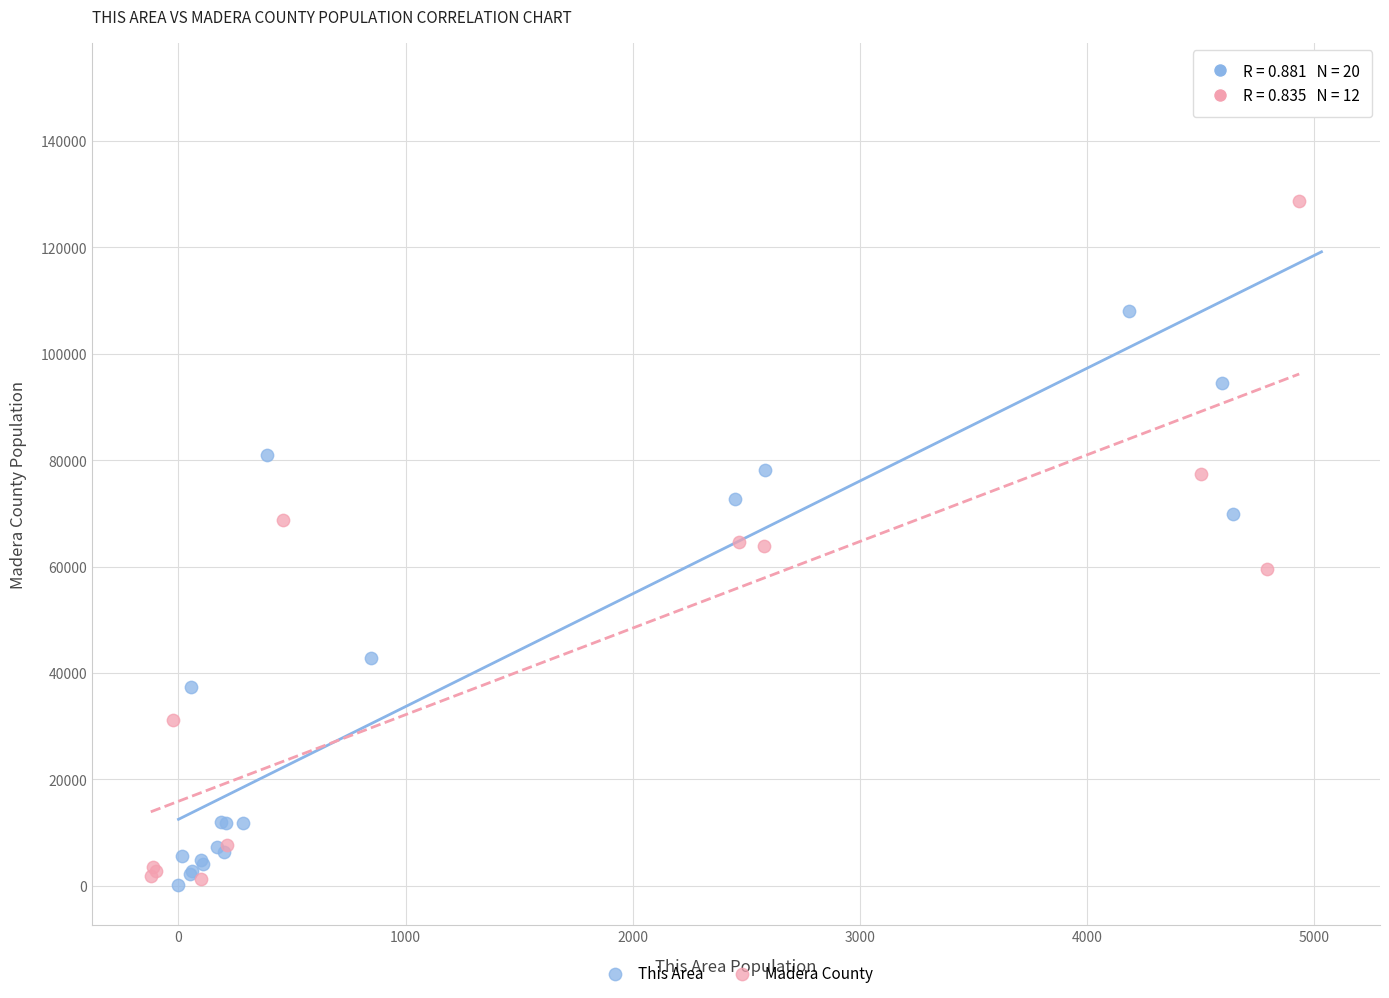

Which series has the widest spread of Y values?

This Area